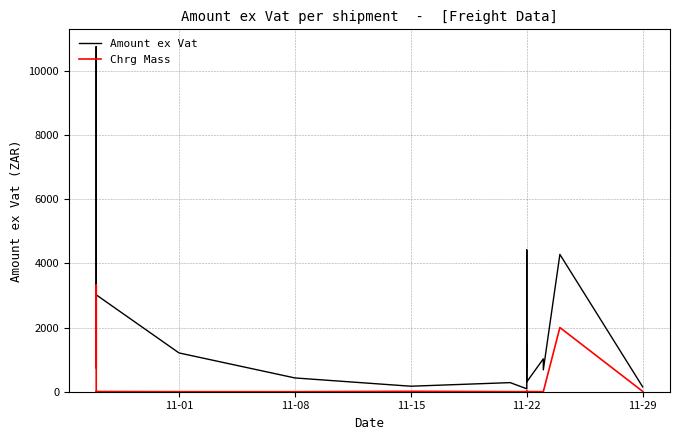

True or false: Amount ex Vat has a value of 3462.5 at 11-01.

False